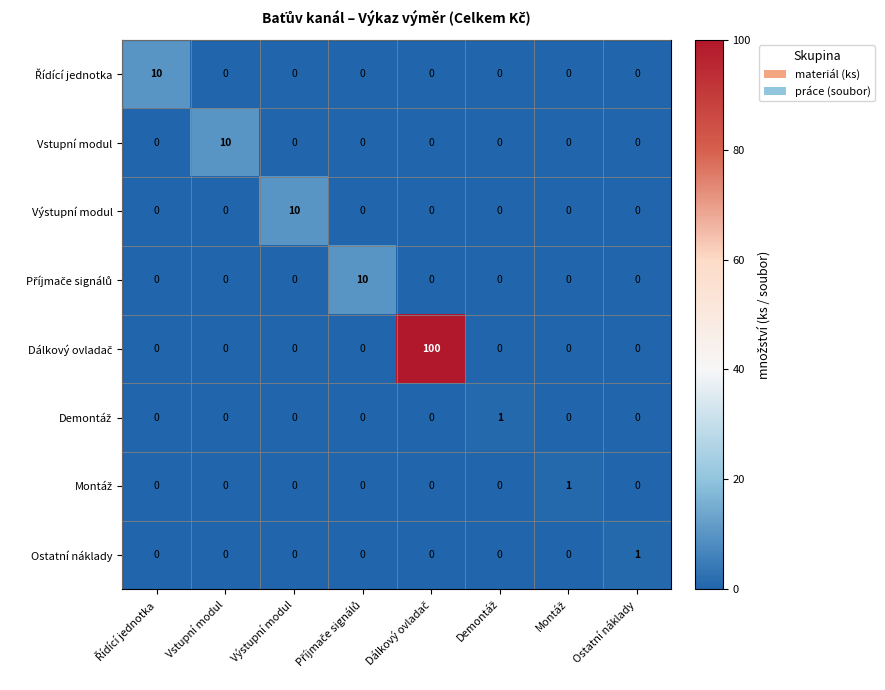

What is the greatest value displayed?

100